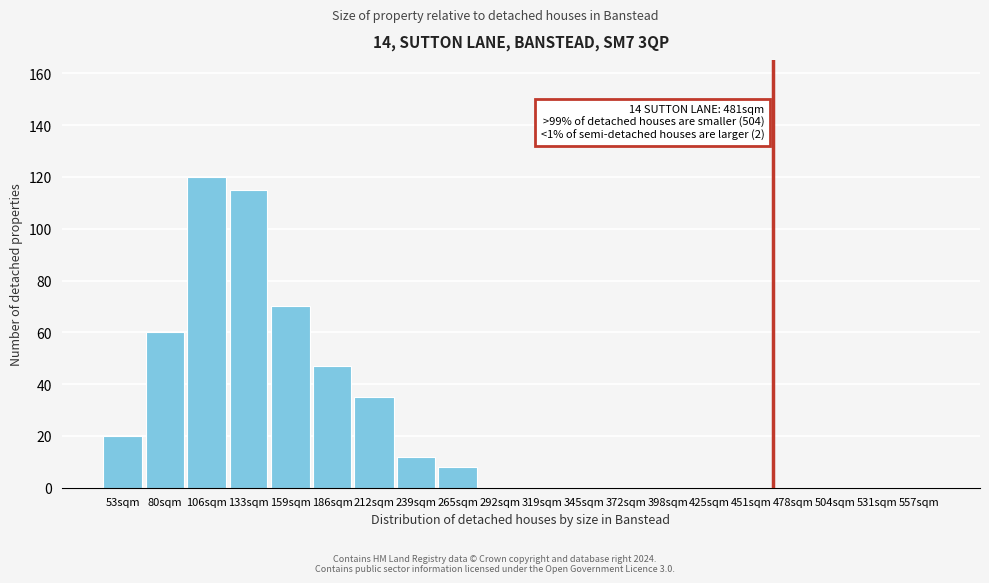

Reading left to right, what are all the values shown in this chart?

53sqm=20	80sqm=60	106sqm=120	133sqm=115	159sqm=70	186sqm=47	212sqm=35	239sqm=12	265sqm=8	292sqm=0	319sqm=0	345sqm=0	372sqm=0	398sqm=0	425sqm=0	451sqm=0	478sqm=0	504sqm=0	531sqm=0	557sqm=0